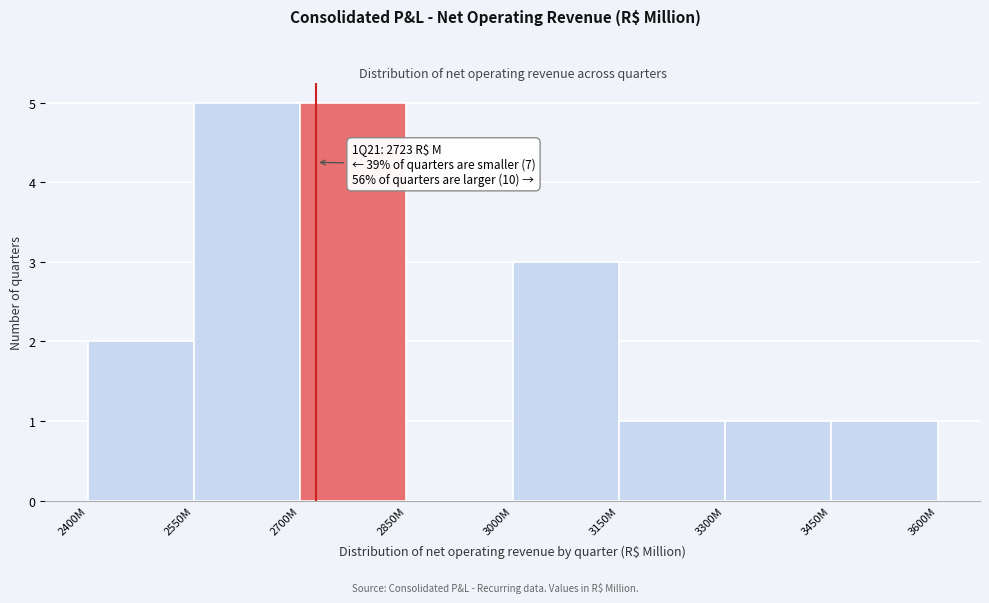

Reading right to left, what are all the values shown in this chart?

3450M=1	3300M=1	3150M=1	3000M=3	2850M=0	2700M=5	2550M=5	2400M=2